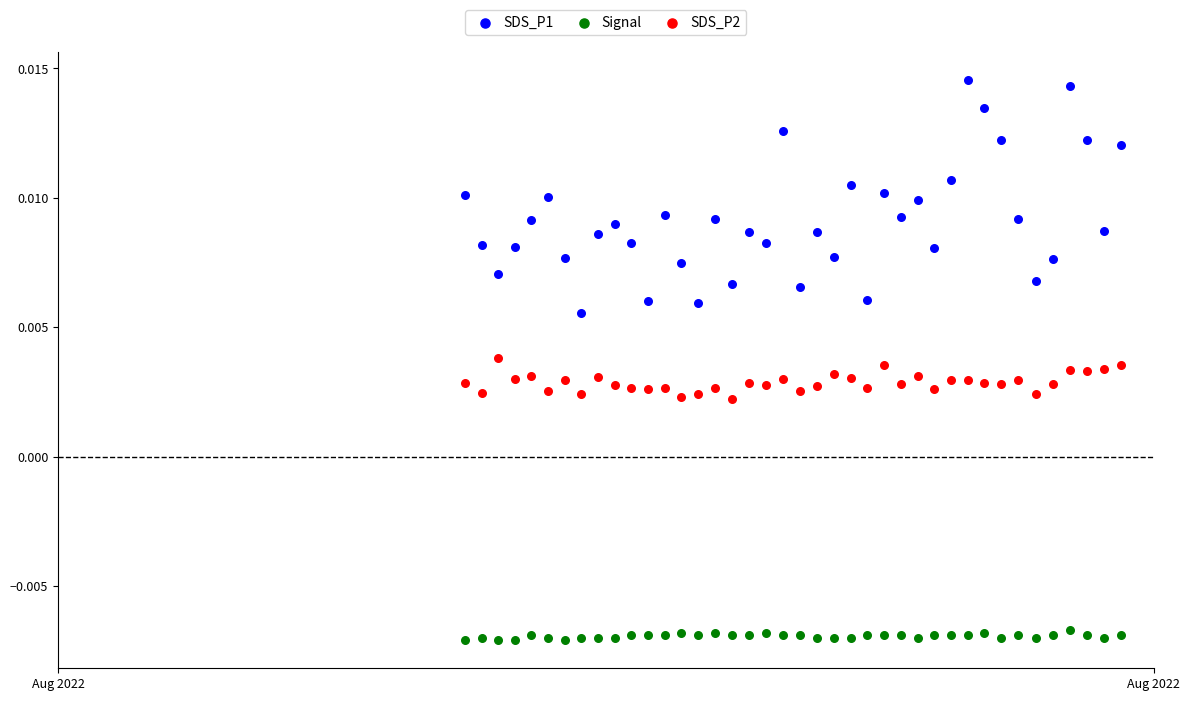

Which series reaches the minimum Y coordinate?

Signal